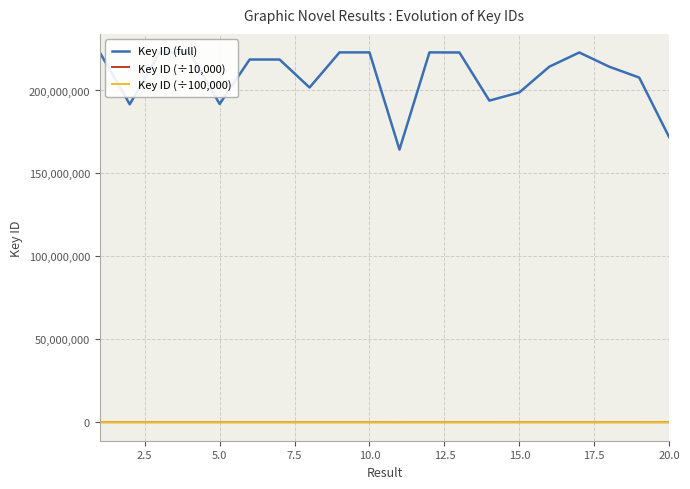

What is the maximum value shown in the chart?

222964160